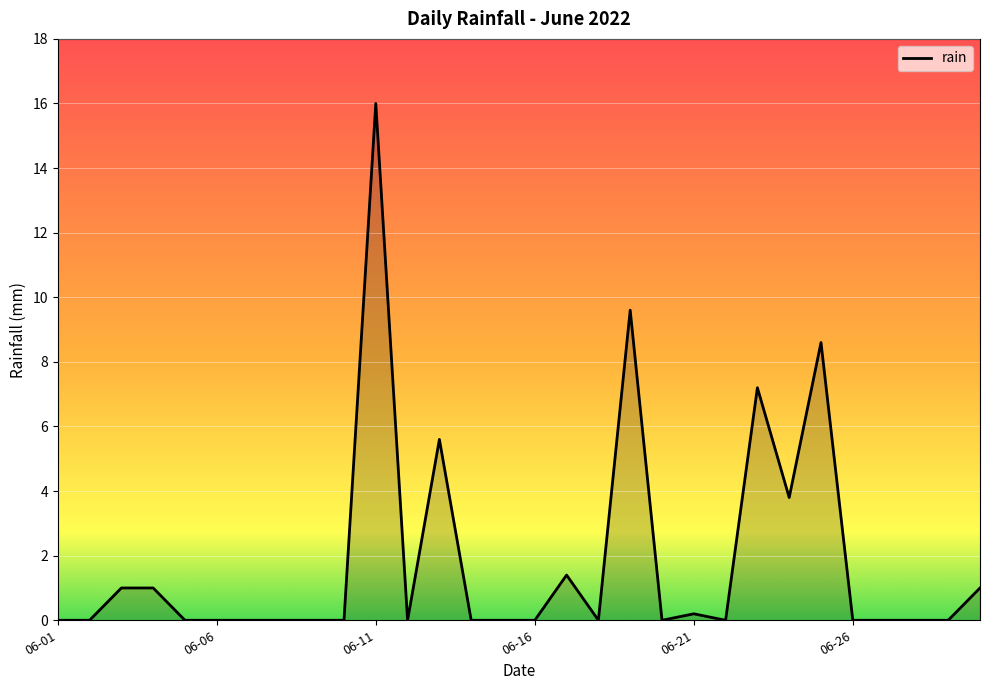

What is the greatest value displayed?

16.0